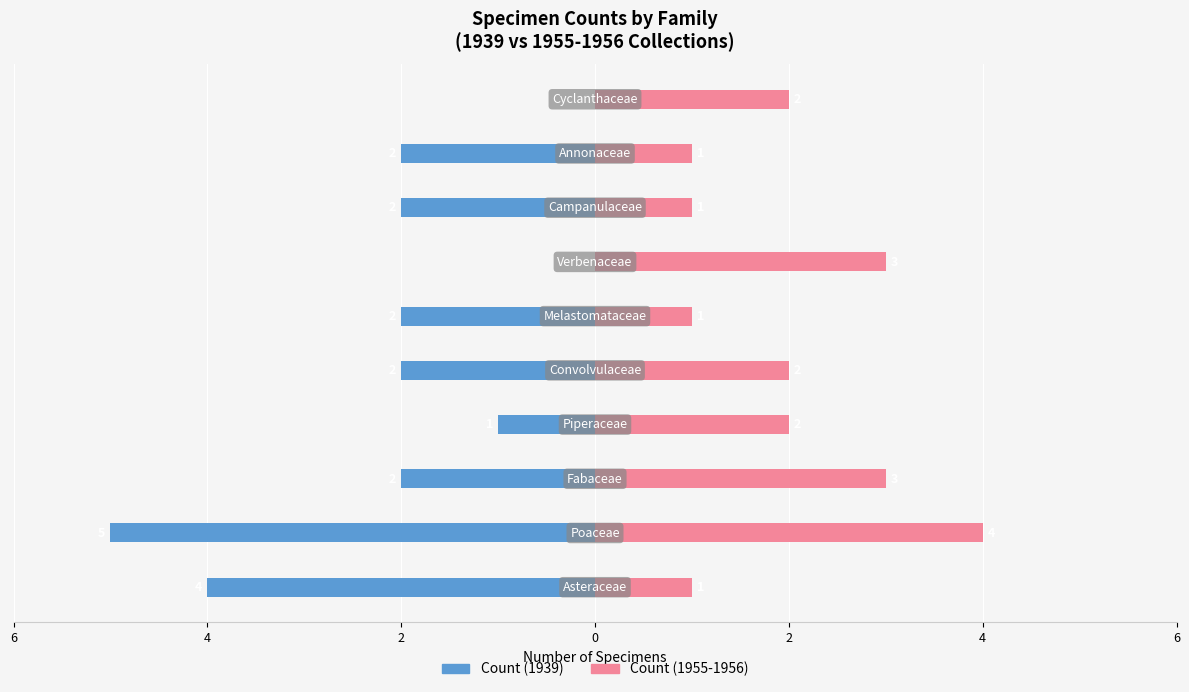

How many groups of bars are there?

10